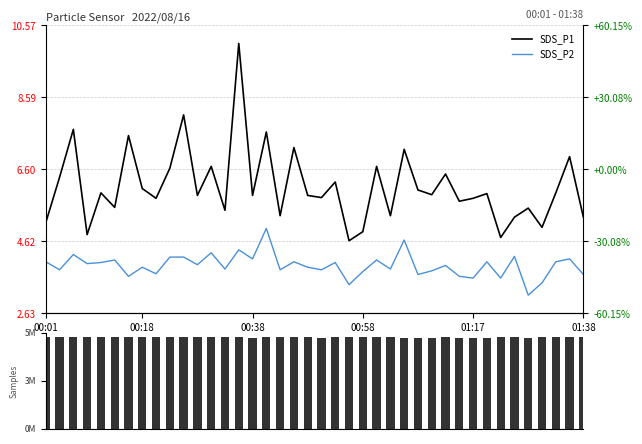

At 00:01, list the series in order from smallest to largest.

SDS_P2, SDS_P1, Samples